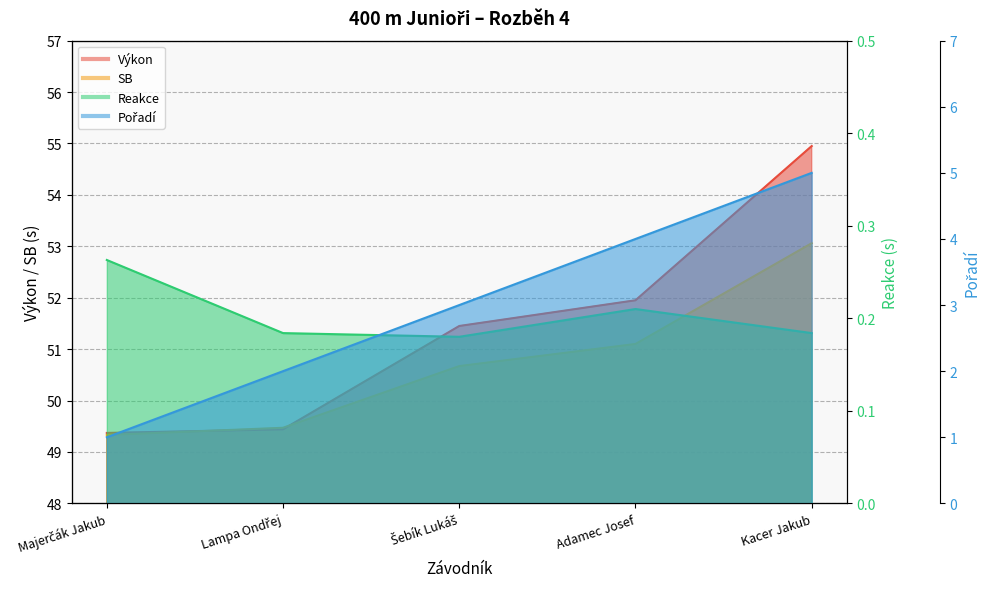

What is the value of the Pořadí point at the 5th from the left?

5.0